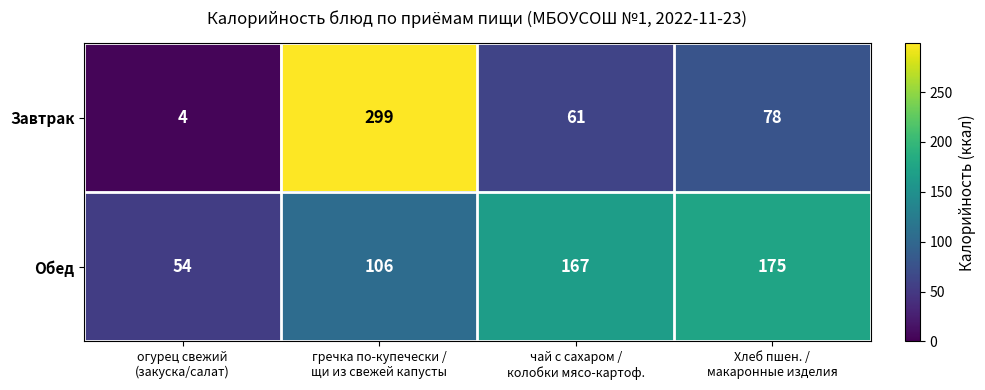

Rank the series at гречка по-купечески /
щи из свежей капусты from highest to lowest value.

Завтрак, Обед